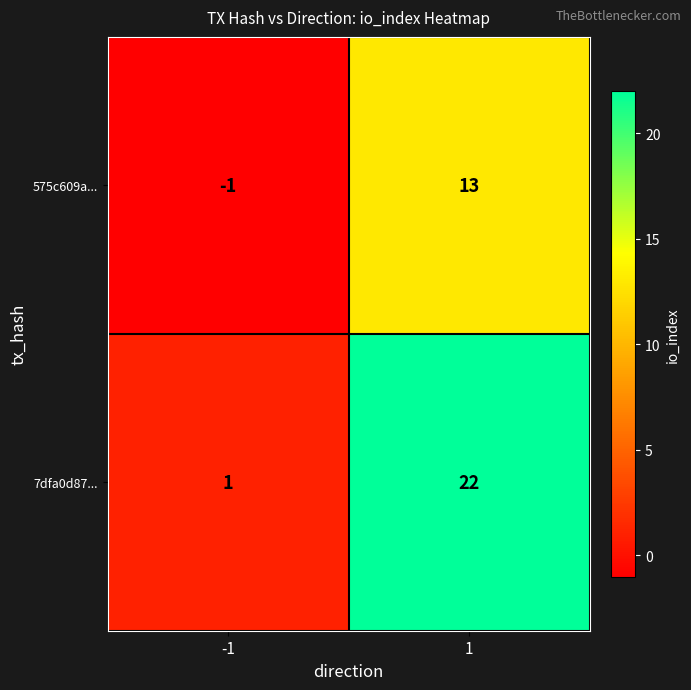

At -1, list the series in order from smallest to largest.

575c609a..., 7dfa0d87...